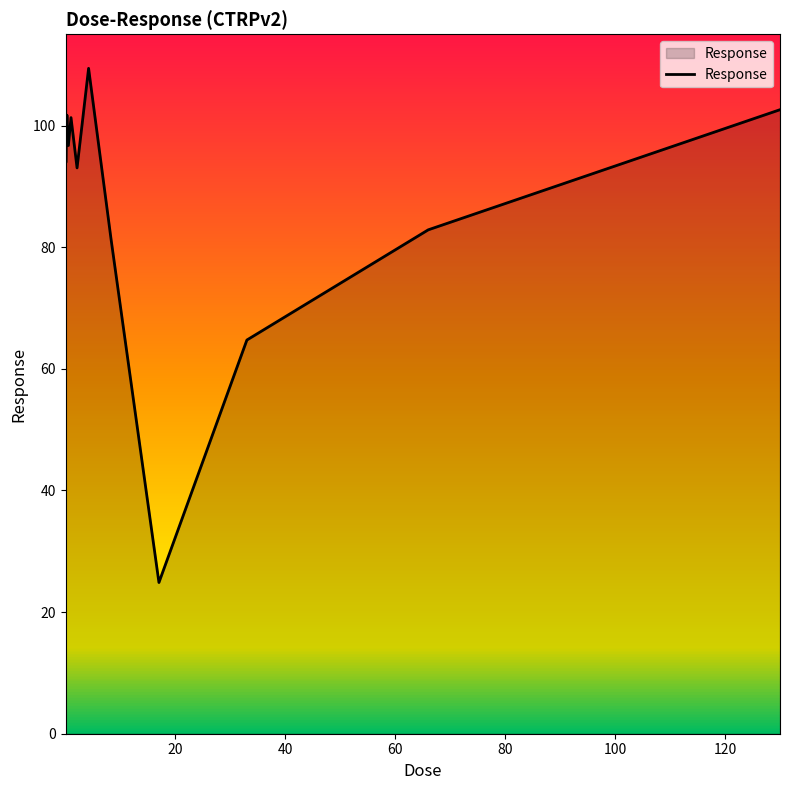

What is the greatest value displayed?

109.4